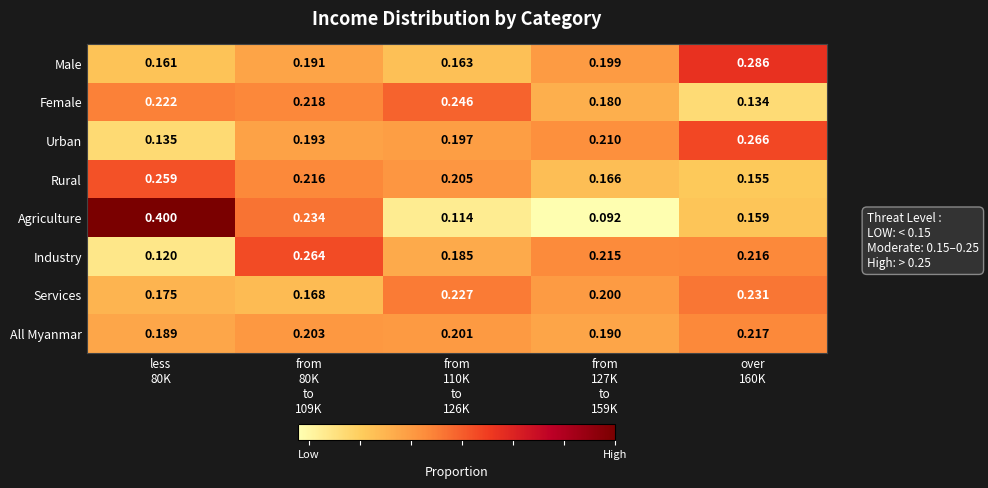

Which series has the largest range (max minus min)?

Agriculture